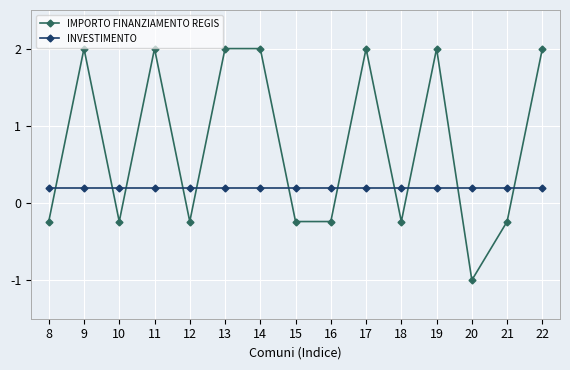

Which series has the largest total across all categories?

IMPORTO FINANZIAMENTO REGIS